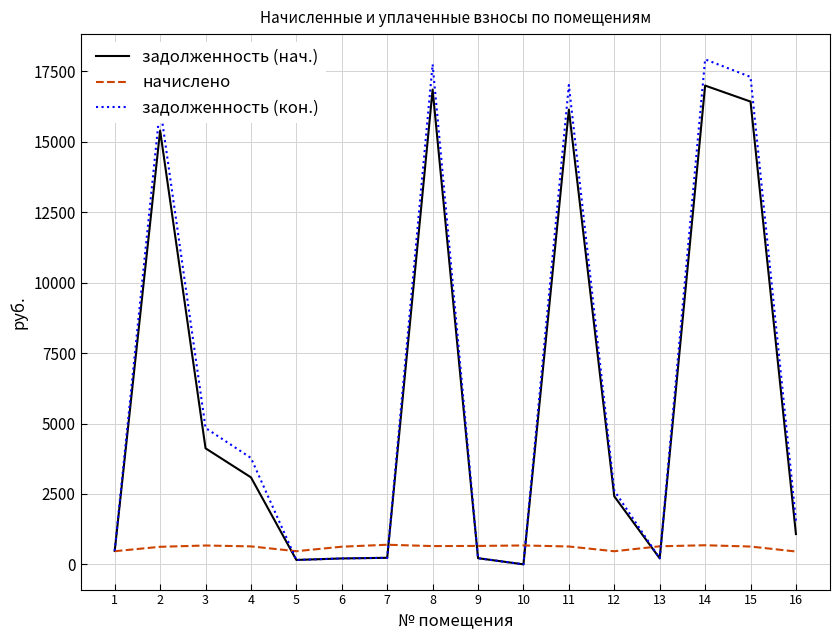

Which series has the widest spread of values?

задолженность (кон.)